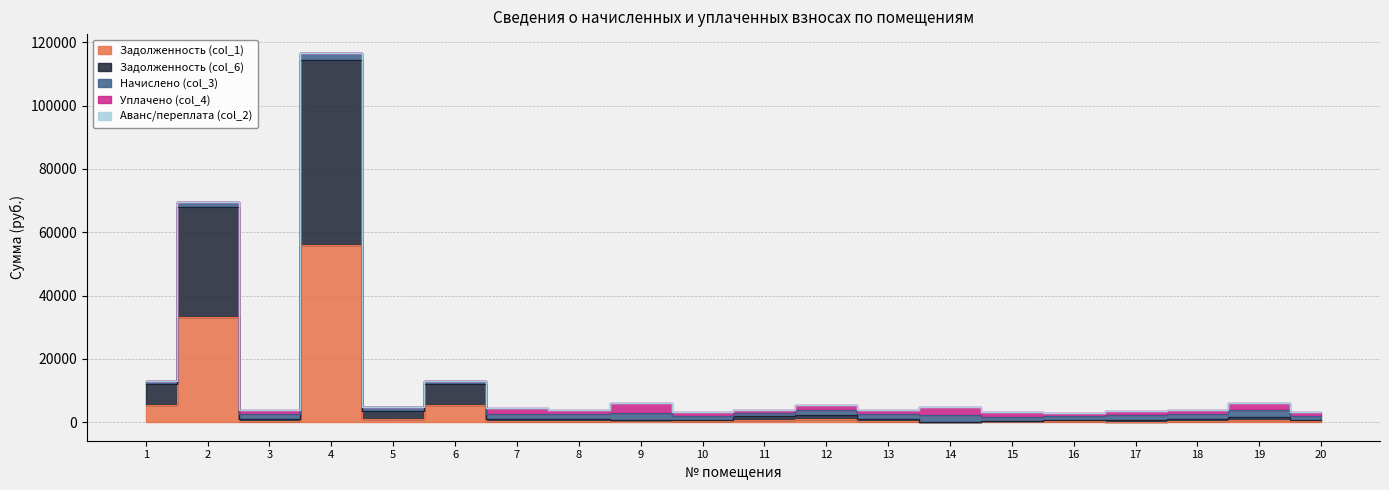

At which label is Задолженность (col_6) closest to 29179?

2